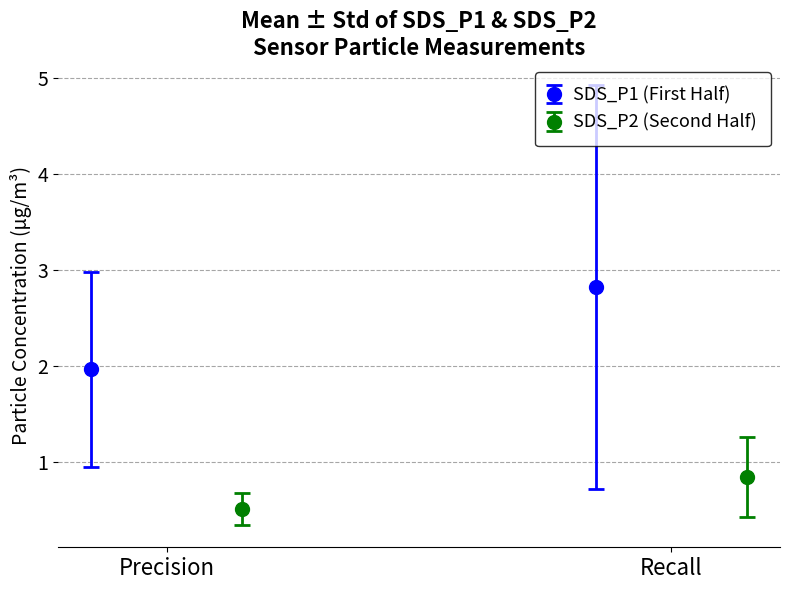

What are all the series names shown in the legend?

SDS_P1, SDS_P2